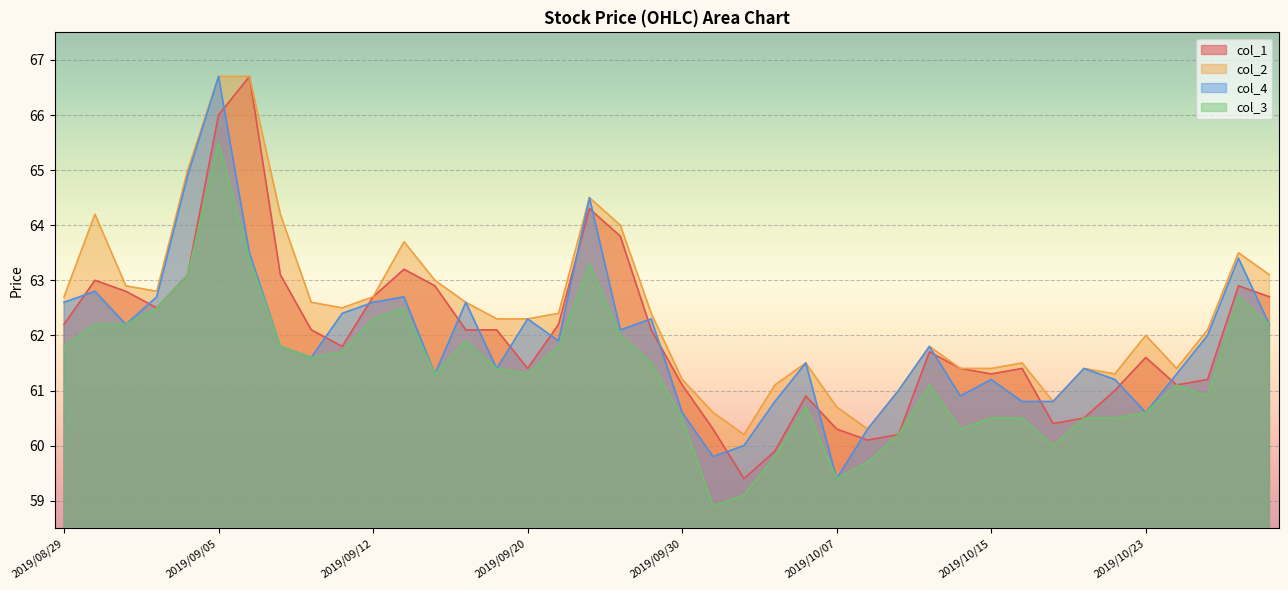

What is the average value of the col_3 series?

61.4